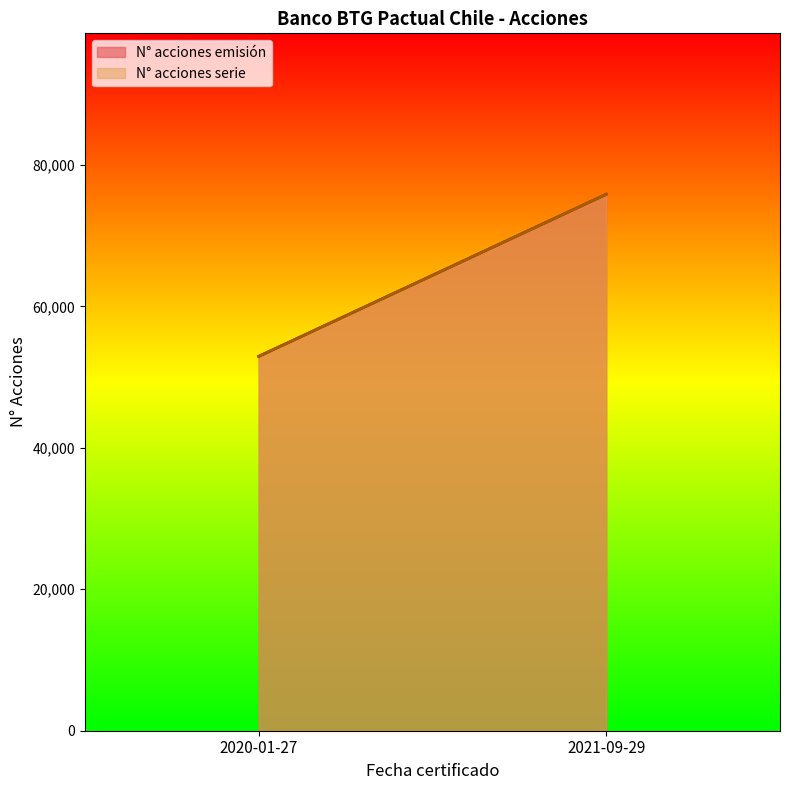

What is the sum of the N° acciones emisión values at 2021-09-29 and 2020-01-27?

128805